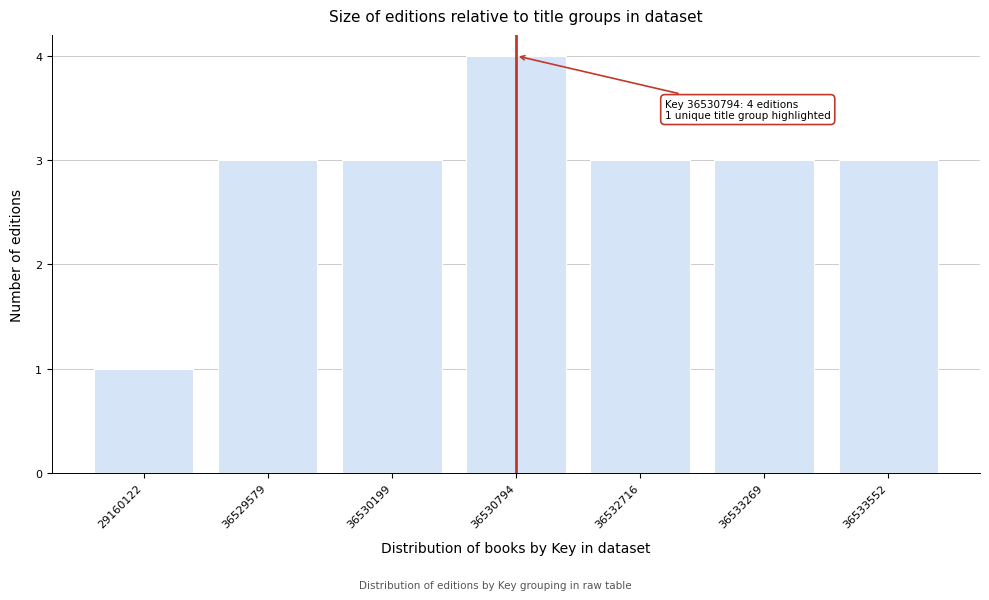

Reading left to right, list all the values displayed in this chart.

29160122=1	36529579=3	36530199=3	36530794=4	36532716=3	36533269=3	36533552=3